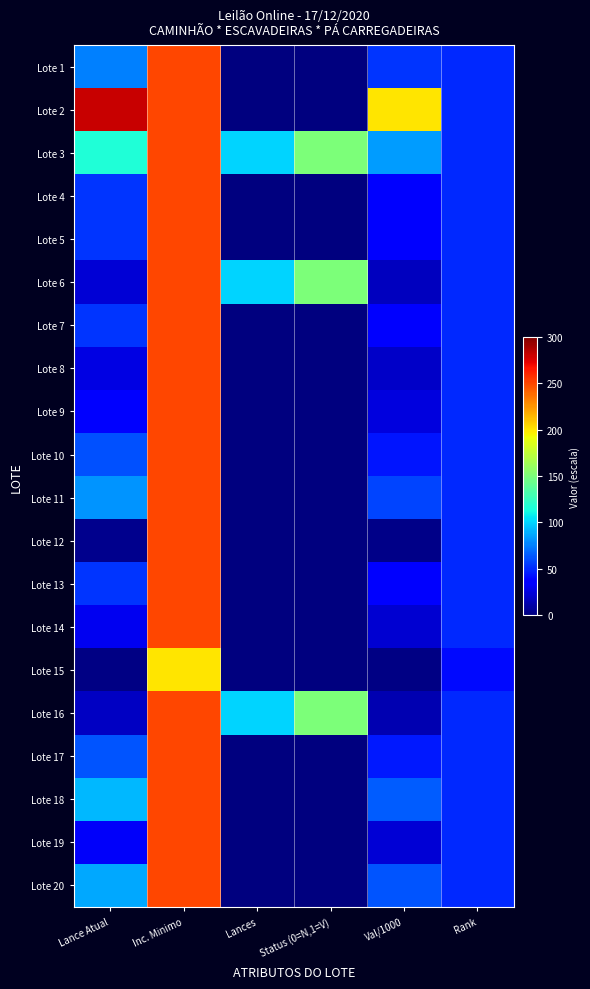

Reading left to right, extract all data points from this chart.

Lote 1: Lance Atual=75.0	Inc. Minimo=250.0	Lances=0.0	Status (0=N,1=V)=0.0	Val/1000=53.6	Rank=50.0
Lote 2: Lance Atual=280.1	Inc. Minimo=250.0	Lances=0.0	Status (0=N,1=V)=0.0	Val/1000=200.0	Rank=50.0
Lote 3: Lance Atual=116.8	Inc. Minimo=250.0	Lances=100.0	Status (0=N,1=V)=150.0	Val/1000=83.4	Rank=50.0
Lote 4: Lance Atual=53.9	Inc. Minimo=250.0	Lances=0.0	Status (0=N,1=V)=0.0	Val/1000=38.5	Rank=50.0
Lote 5: Lance Atual=53.8	Inc. Minimo=250.0	Lances=0.0	Status (0=N,1=V)=0.0	Val/1000=38.4	Rank=50.0
Lote 6: Lance Atual=23.1	Inc. Minimo=250.0	Lances=100.0	Status (0=N,1=V)=150.0	Val/1000=16.5	Rank=50.0
Lote 7: Lance Atual=53.8	Inc. Minimo=250.0	Lances=0.0	Status (0=N,1=V)=0.0	Val/1000=38.4	Rank=50.0
Lote 8: Lance Atual=26.9	Inc. Minimo=250.0	Lances=0.0	Status (0=N,1=V)=0.0	Val/1000=19.2	Rank=50.0
Lote 9: Lance Atual=35.0	Inc. Minimo=250.0	Lances=0.0	Status (0=N,1=V)=0.0	Val/1000=25.0	Rank=50.0
Lote 10: Lance Atual=62.0	Inc. Minimo=250.0	Lances=0.0	Status (0=N,1=V)=0.0	Val/1000=44.3	Rank=50.0
Lote 11: Lance Atual=81.2	Inc. Minimo=250.0	Lances=0.0	Status (0=N,1=V)=0.0	Val/1000=58.0	Rank=50.0
Lote 12: Lance Atual=3.9	Inc. Minimo=250.0	Lances=0.0	Status (0=N,1=V)=0.0	Val/1000=2.8	Rank=50.0
Lote 13: Lance Atual=53.8	Inc. Minimo=250.0	Lances=0.0	Status (0=N,1=V)=0.0	Val/1000=38.4	Rank=50.0
Lote 14: Lance Atual=29.6	Inc. Minimo=250.0	Lances=0.0	Status (0=N,1=V)=0.0	Val/1000=21.1	Rank=50.0
Lote 15: Lance Atual=2.3	Inc. Minimo=200.0	Lances=0.0	Status (0=N,1=V)=0.0	Val/1000=1.6	Rank=40.0
Lote 16: Lance Atual=18.2	Inc. Minimo=250.0	Lances=100.0	Status (0=N,1=V)=150.0	Val/1000=13.0	Rank=50.0
Lote 17: Lance Atual=63.0	Inc. Minimo=250.0	Lances=0.0	Status (0=N,1=V)=0.0	Val/1000=45.0	Rank=50.0
Lote 18: Lance Atual=91.9	Inc. Minimo=250.0	Lances=0.0	Status (0=N,1=V)=0.0	Val/1000=65.6	Rank=50.0
Lote 19: Lance Atual=32.4	Inc. Minimo=250.0	Lances=0.0	Status (0=N,1=V)=0.0	Val/1000=23.1	Rank=50.0
Lote 20: Lance Atual=87.5	Inc. Minimo=250.0	Lances=0.0	Status (0=N,1=V)=0.0	Val/1000=62.5	Rank=50.0